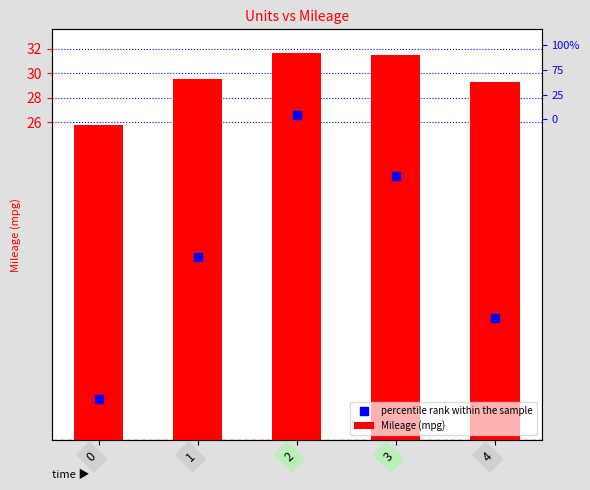

Which series has the largest Y range (max minus min)?

percentile rank within the sample